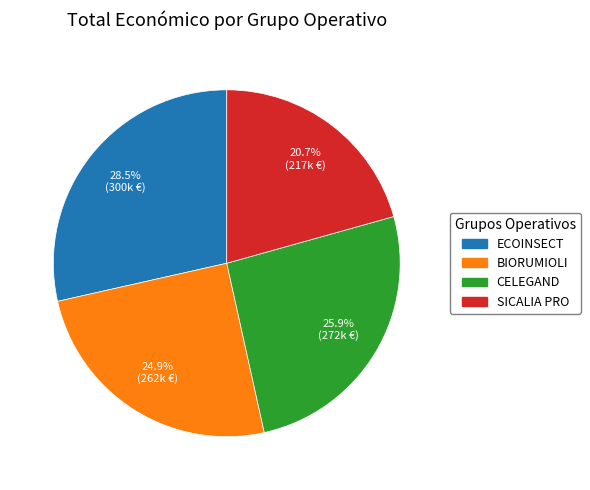

To the nearest percent, what is the difference between the largest and smallest slice percentages?

8%